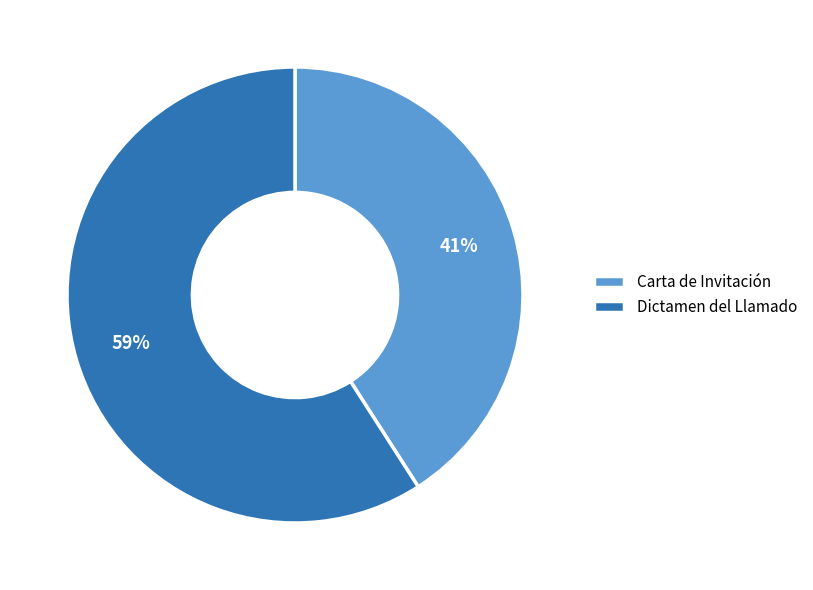

To the nearest percent, what portion does Dictamen del Llamado represent?

59%